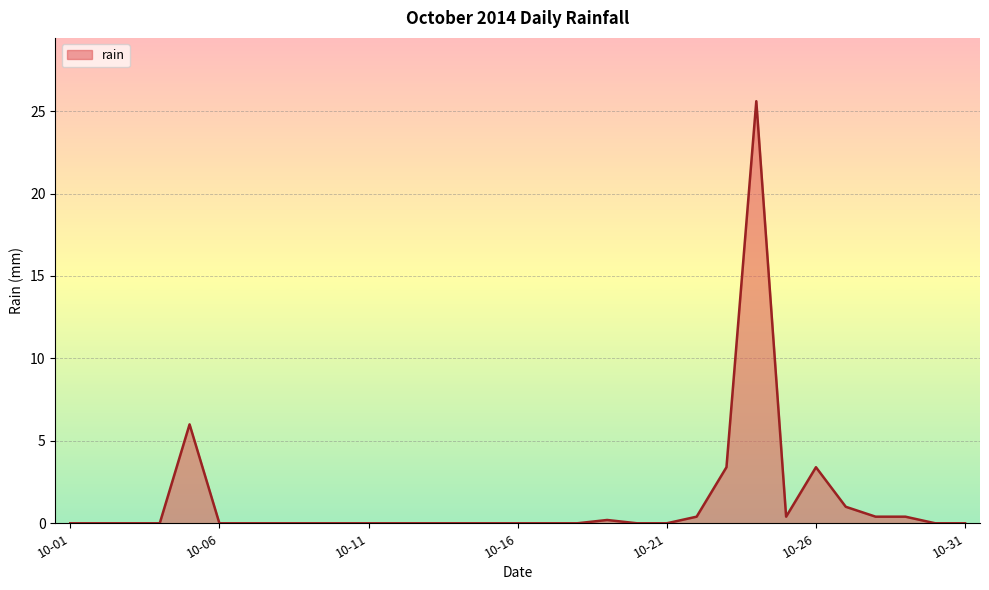

What is the difference between the maximum and minimum values?

25.6